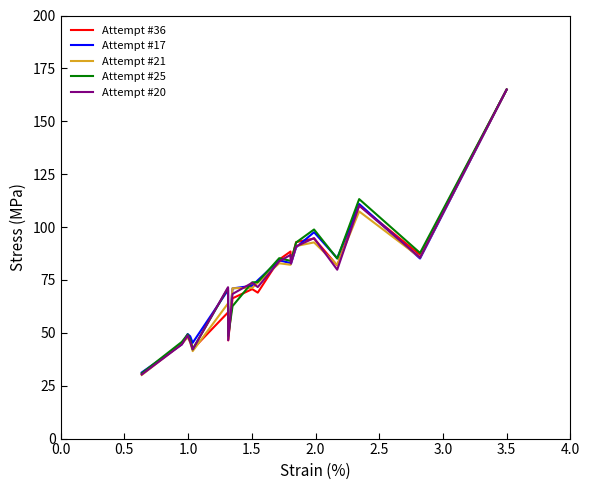

Which series has the widest spread of values?

Attempt #21